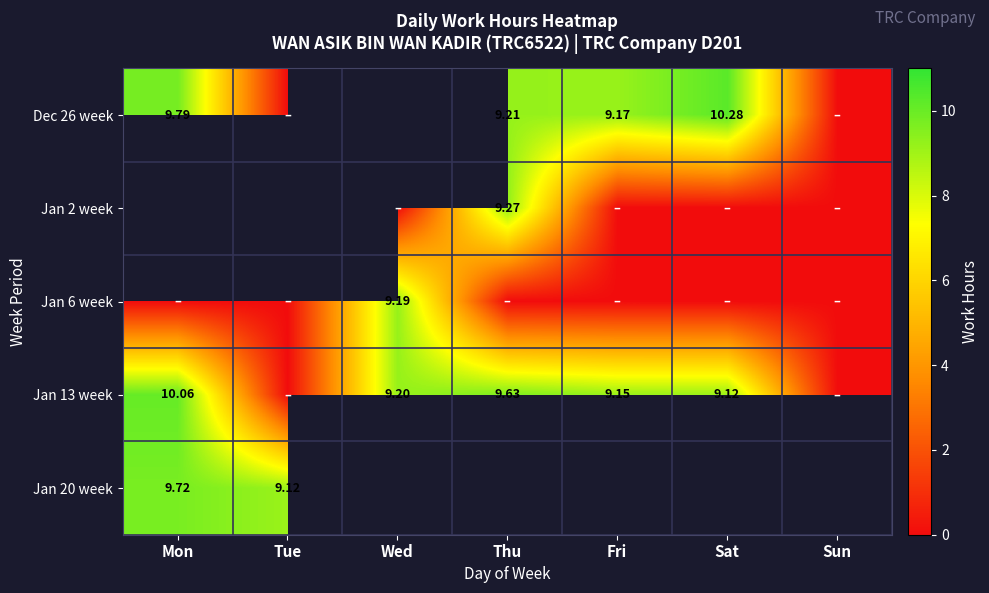

Which series has the largest range (max minus min)?

Dec 26 week